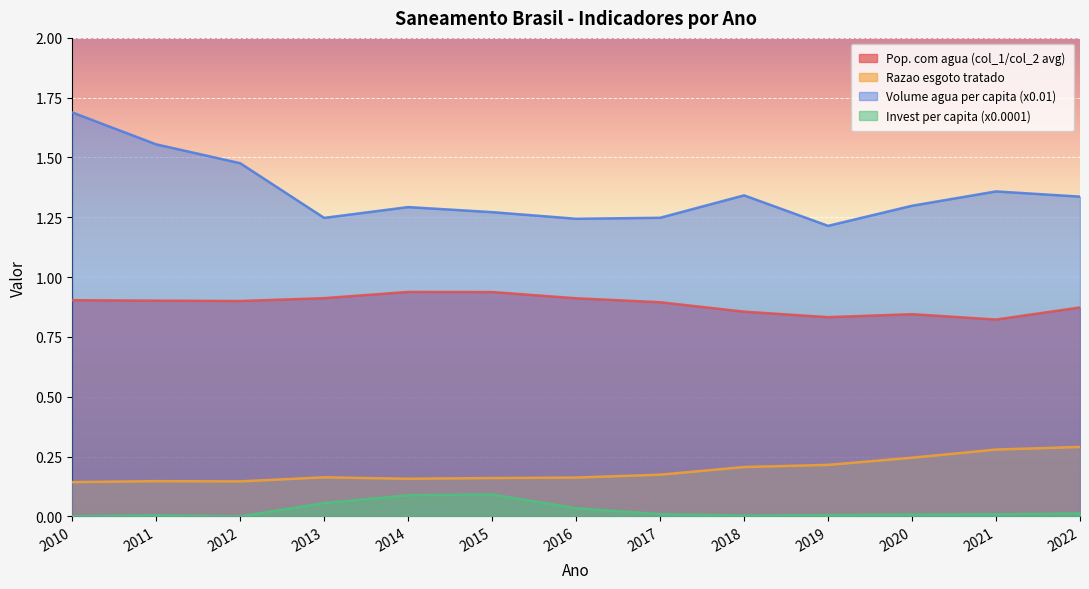

What is the spread (max minus min) of values at 2017?

1.2